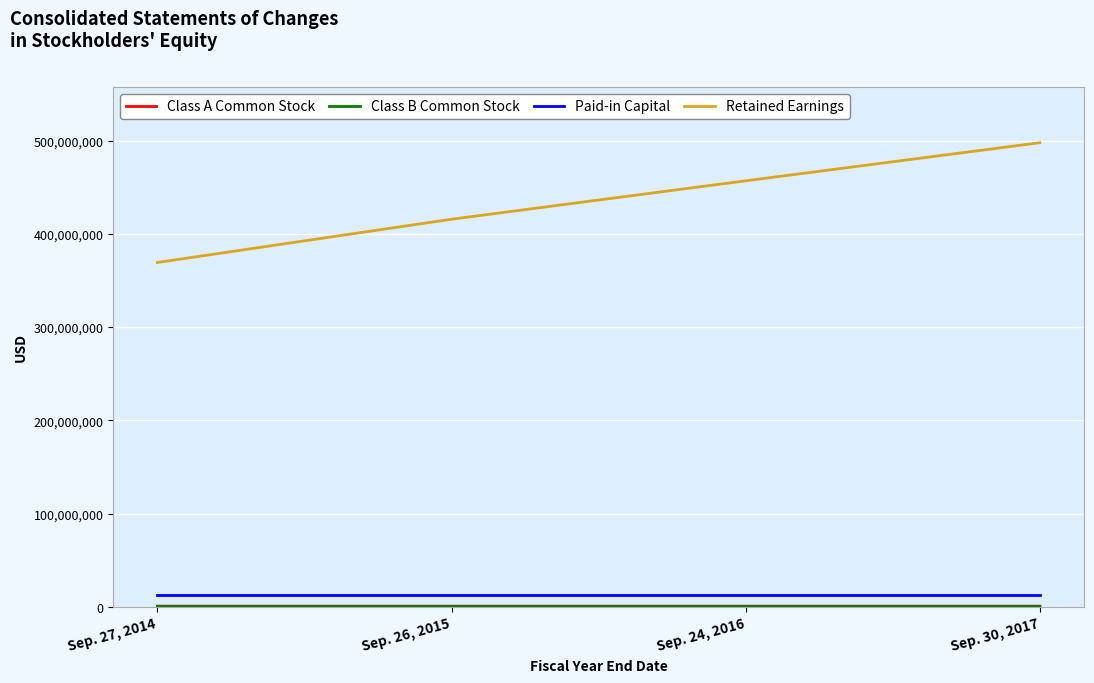

Between Sep. 26, 2015 and Sep. 30, 2017, which series saw the biggest shift?

Retained Earnings